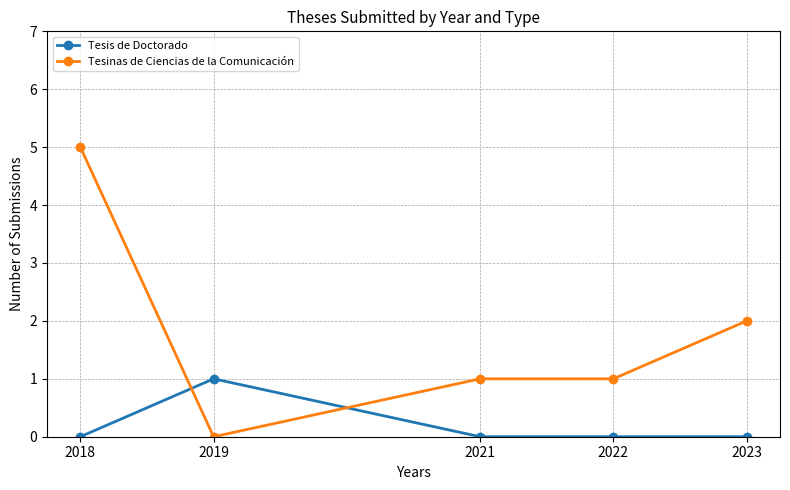

Count the number of categories in the chart.

5